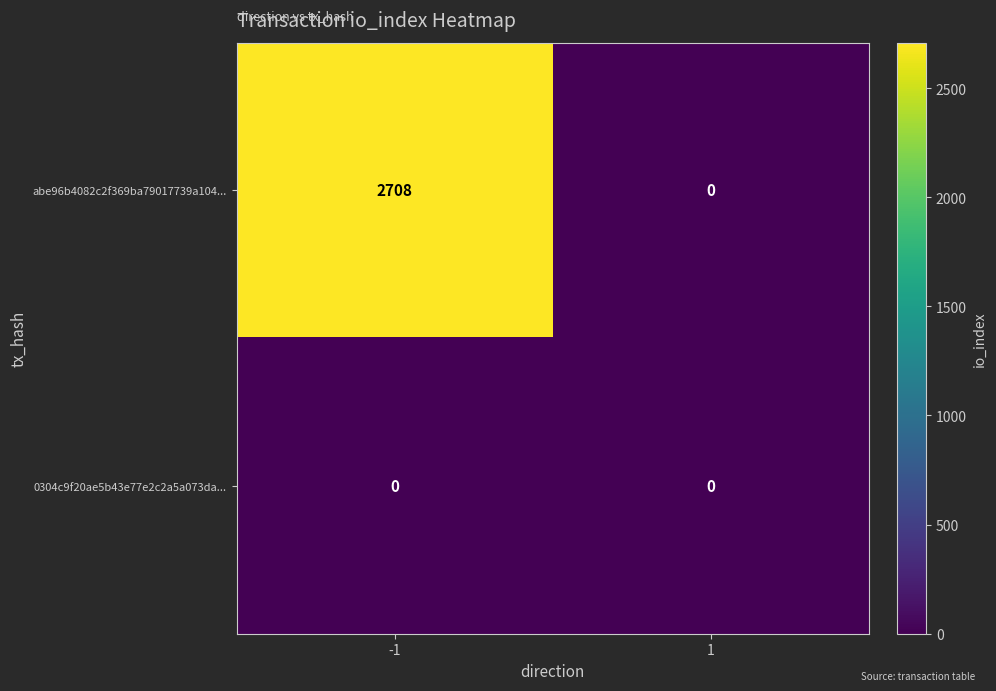

Which series has the largest total across all categories?

abe96b4082c2f369ba79017739a104...